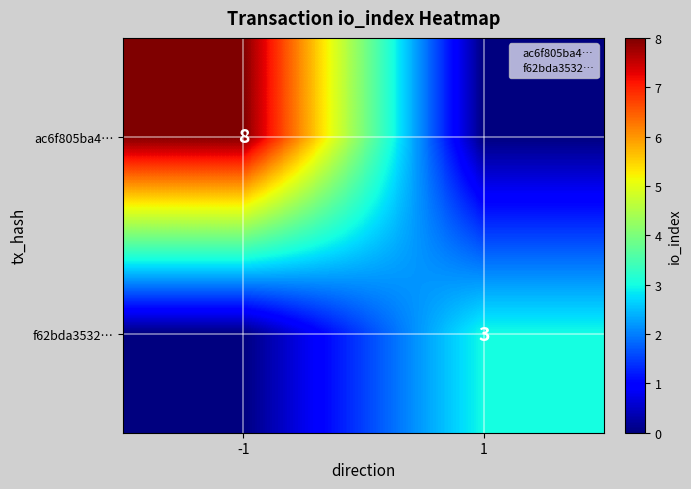

Which series has the largest total across all categories?

ac6f805ba4…